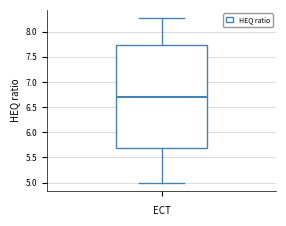

Transcribe this box plot: give where the median line is, the range the box spans, and where the two whiskers end, as read against the y-axis. The values are not printed on the chart, so give them approximately, as read against the axis.

median 6.70, box 5.70 to 7.75, whiskers 5.00 to 8.25